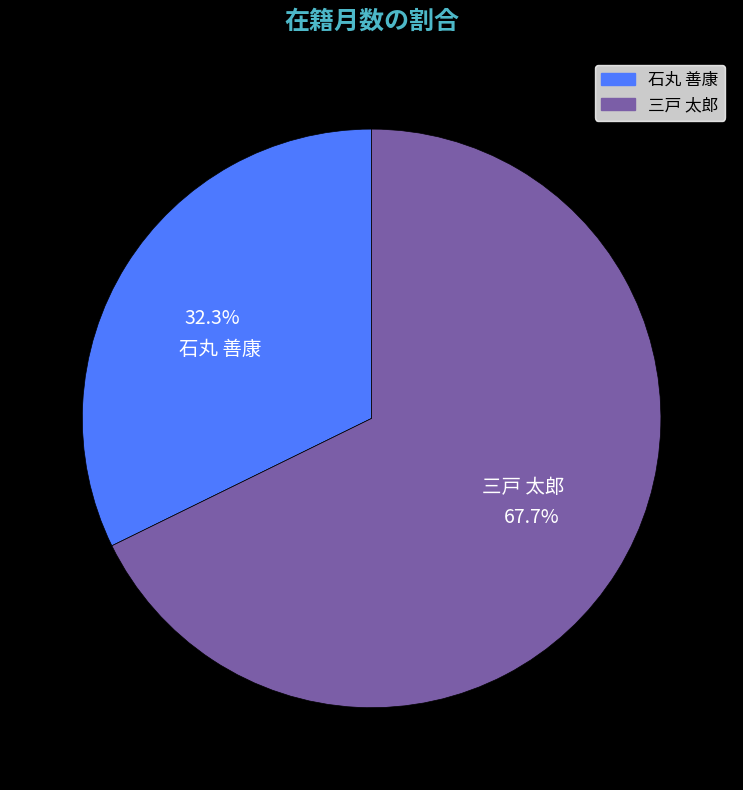

What percentage is the 三戸 太郎 slice, to the nearest percent?

68%